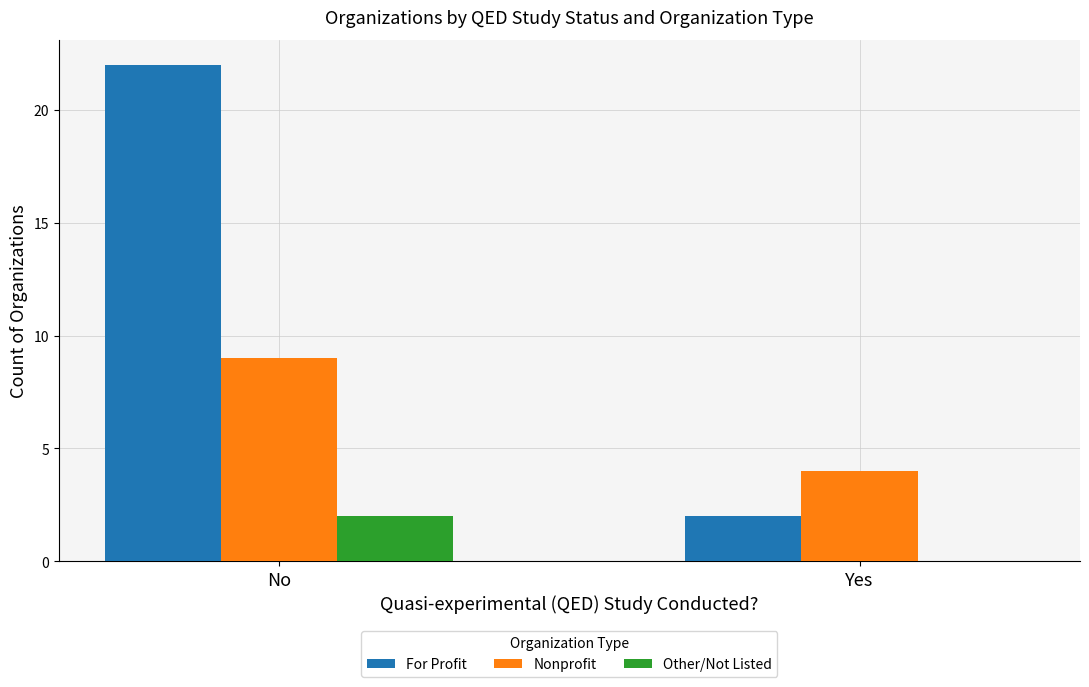

Which series changed the most between No and Yes?

For Profit